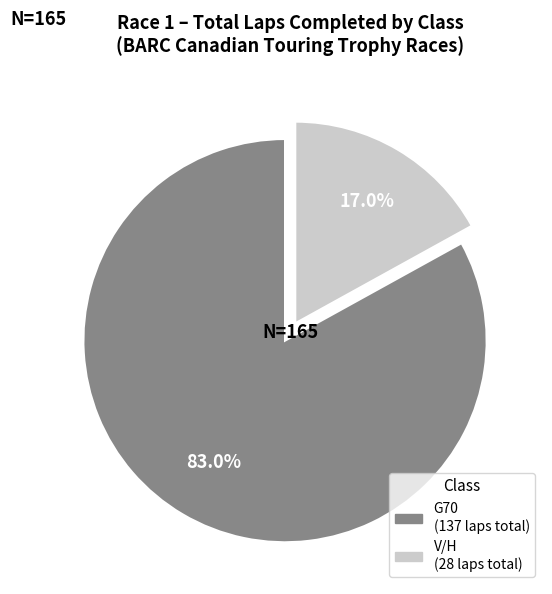

Which has a higher value, V/H or G70?

G70